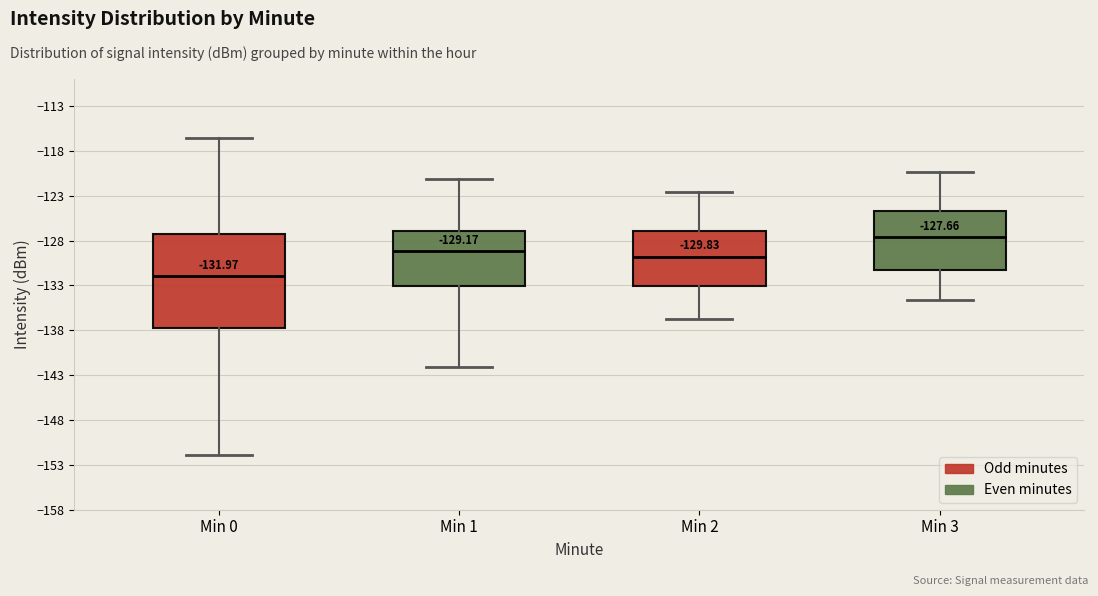

Which box is the tallest, from its lower edge to its upper edge?

Min 0